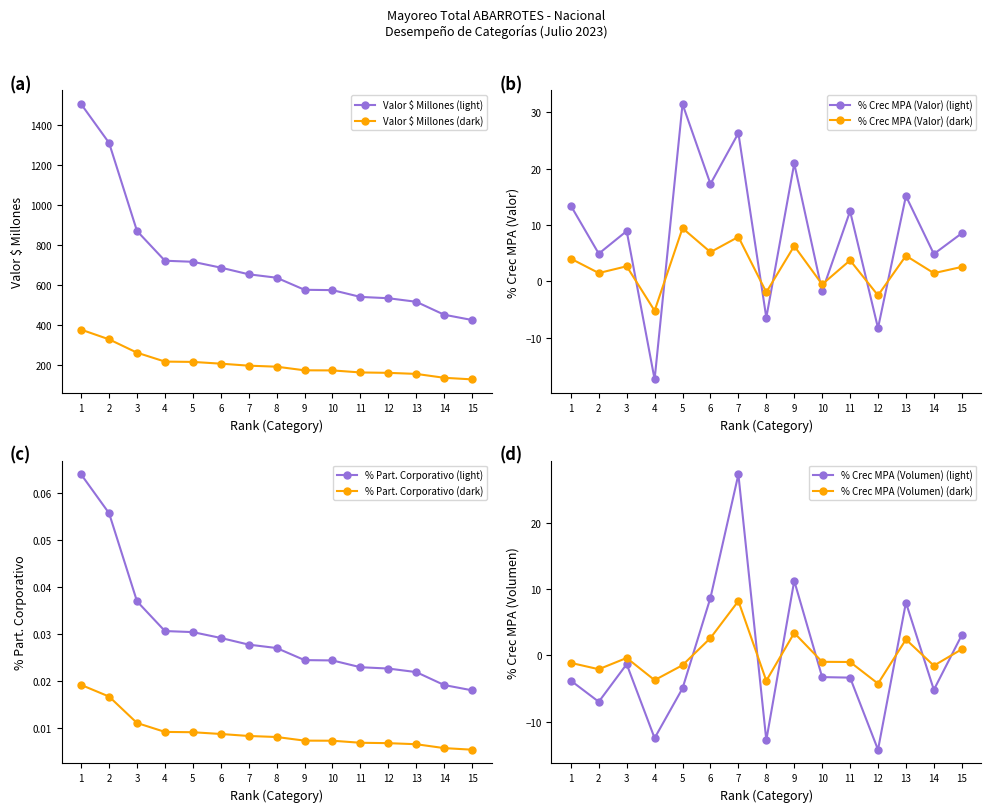

What is the highest value of the Valor $ Millones (dark) series?

376.0